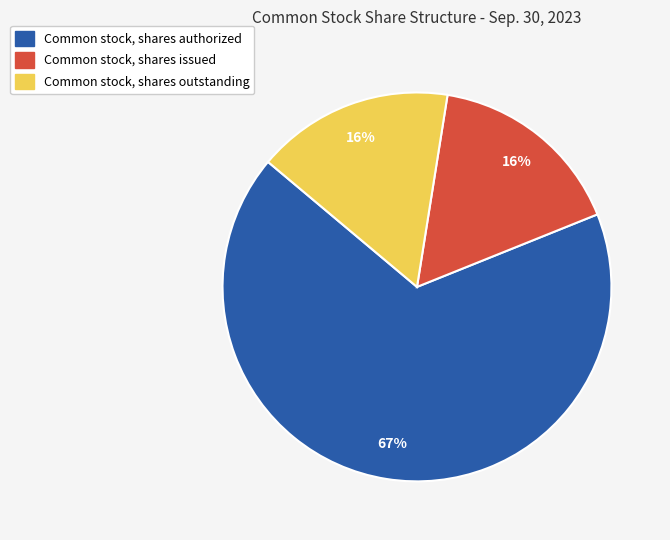

What is the ratio of the value at Common stock, shares issued to the value at Common stock, shares outstanding?

1.0